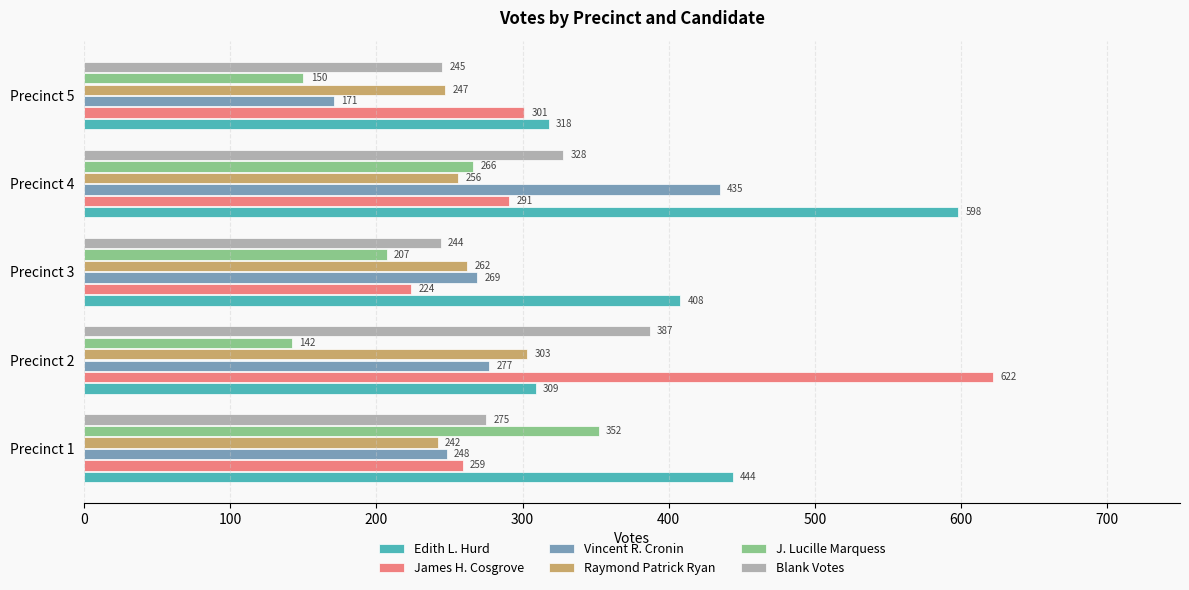

Is it true that J. Lucille Marquess equals 207 at Precinct 3?

True